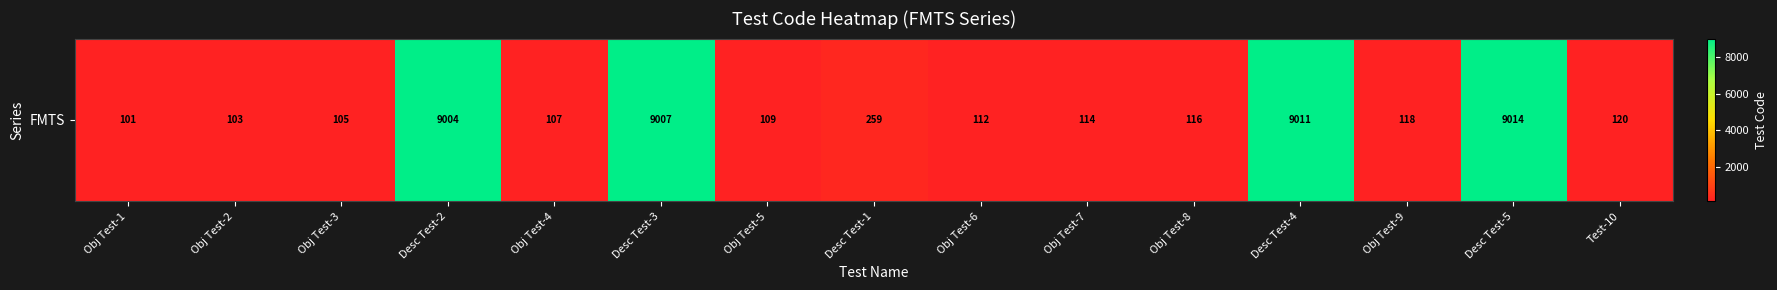

Approximately how many times larger is the value at Obj Test-5 compared to Obj Test-1?

1.1